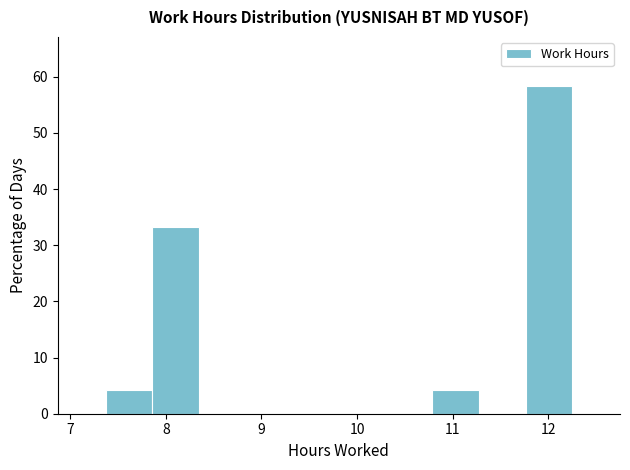

Reading left to right, list every bar in this chart as the range it spans on the x-axis followed by its height. Neither the bar edges nor the heights are printed on the chart, so give them approximately, as read against the axes.

7.4 to 7.9: 4
7.9 to 8.3: 33
8.3 to 8.8: 0
8.8 to 9.3: 0
9.3 to 9.8: 0
9.8 to 10.3: 0
10.3 to 10.8: 0
10.8 to 11.3: 4
11.3 to 11.8: 0
11.8 to 12.3: 58